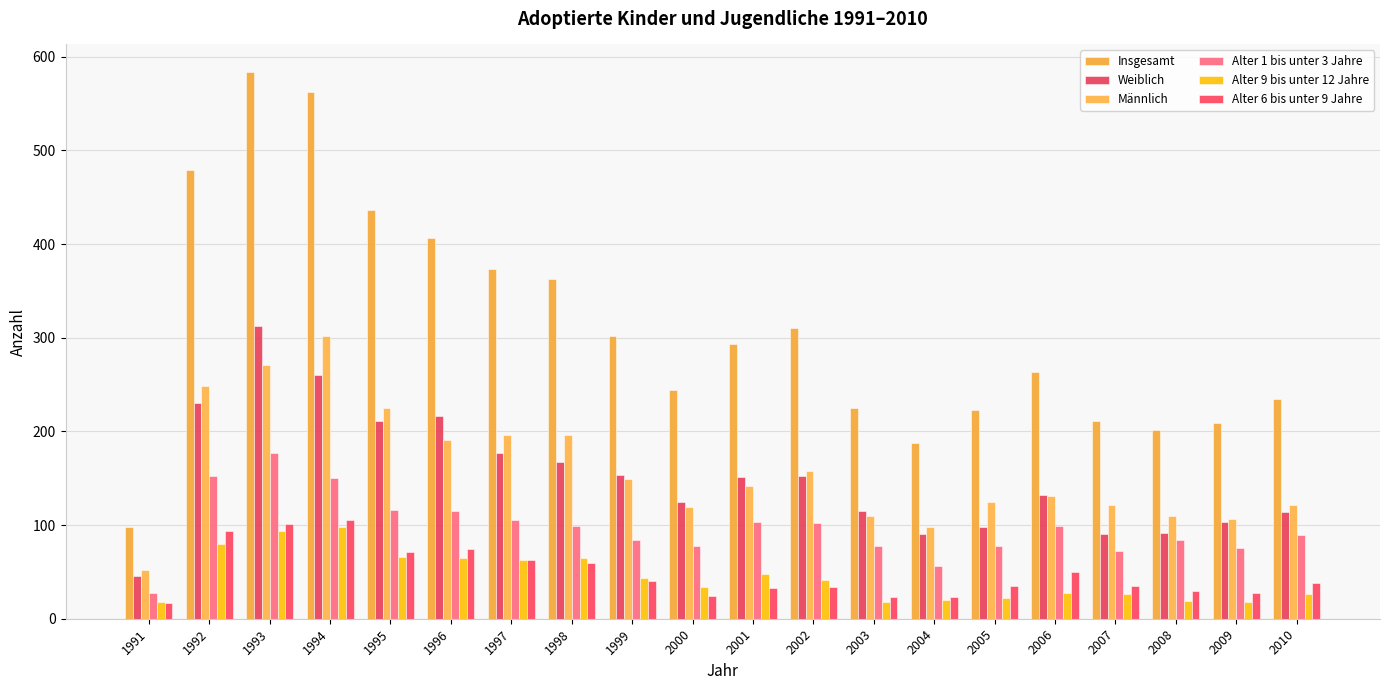

What are all the series names shown in the legend?

Insgesamt, Weiblich, Männlich, Alter 1 bis unter 3 Jahre, Alter 9 bis unter 12 Jahre, Alter 6 bis unter 9 Jahre